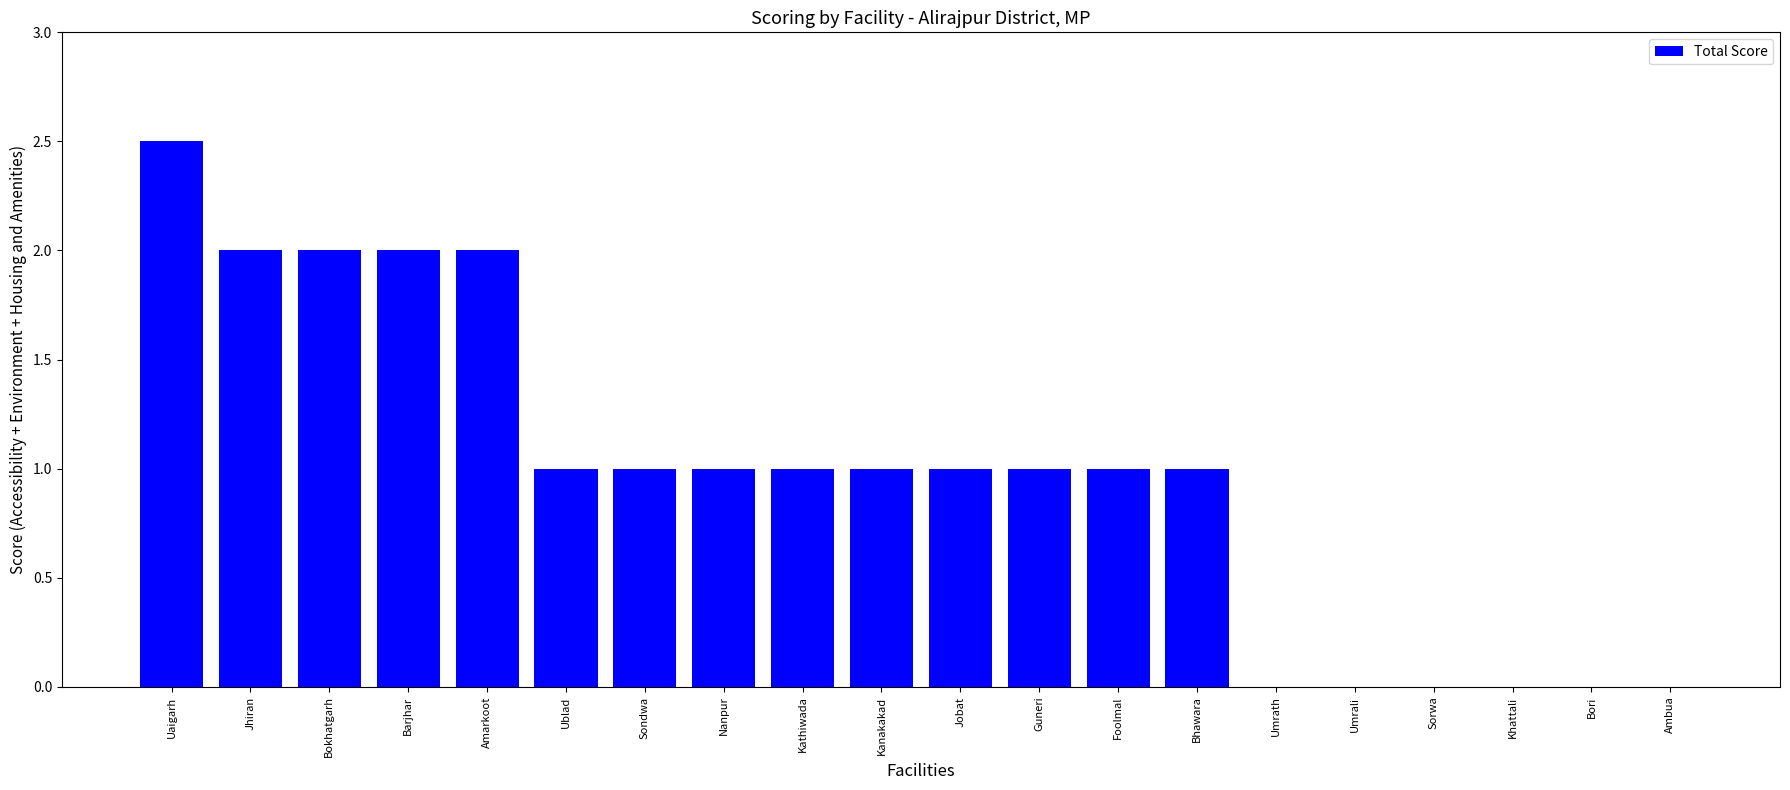

How many distinct data groups are displayed?

1